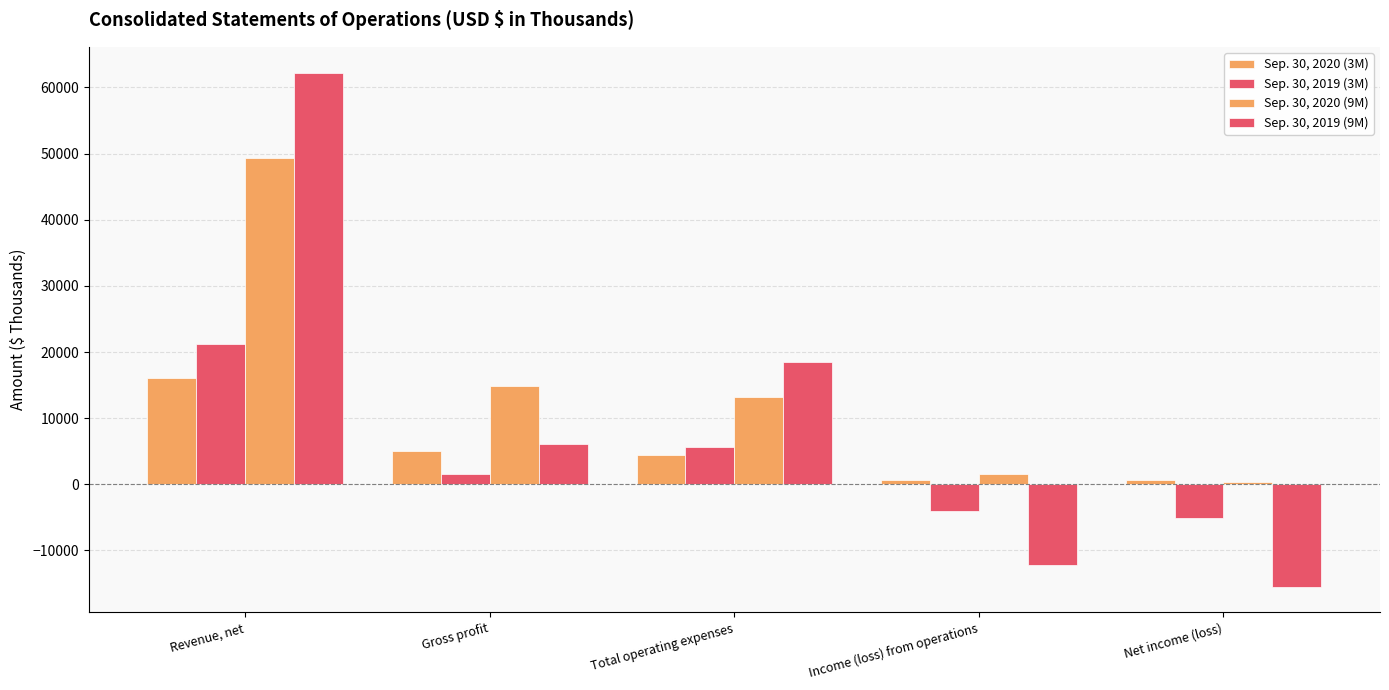

Which has a higher value, Total operating expenses or Income (loss) from operations?

Total operating expenses